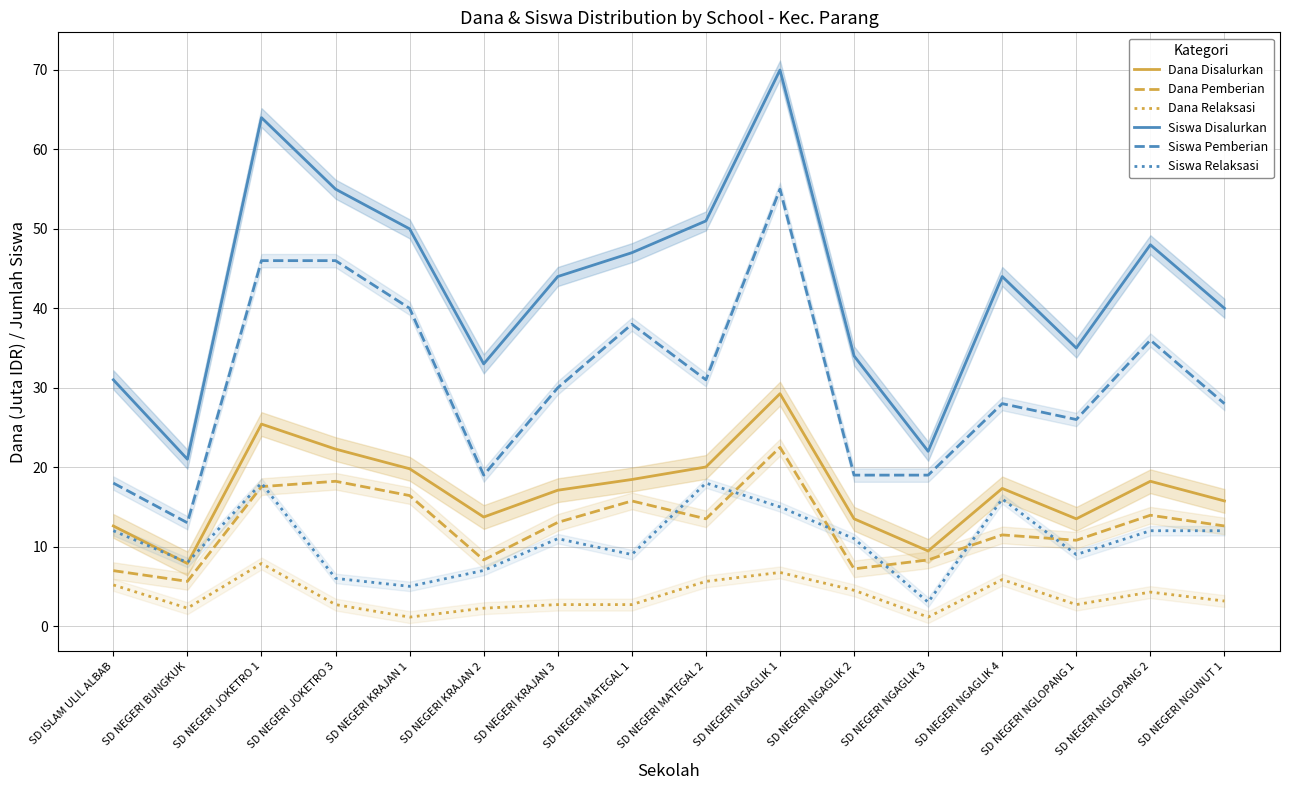

In Dana Relaksasi, how many points are higher than both neighbors (excluding endpoints)?

4